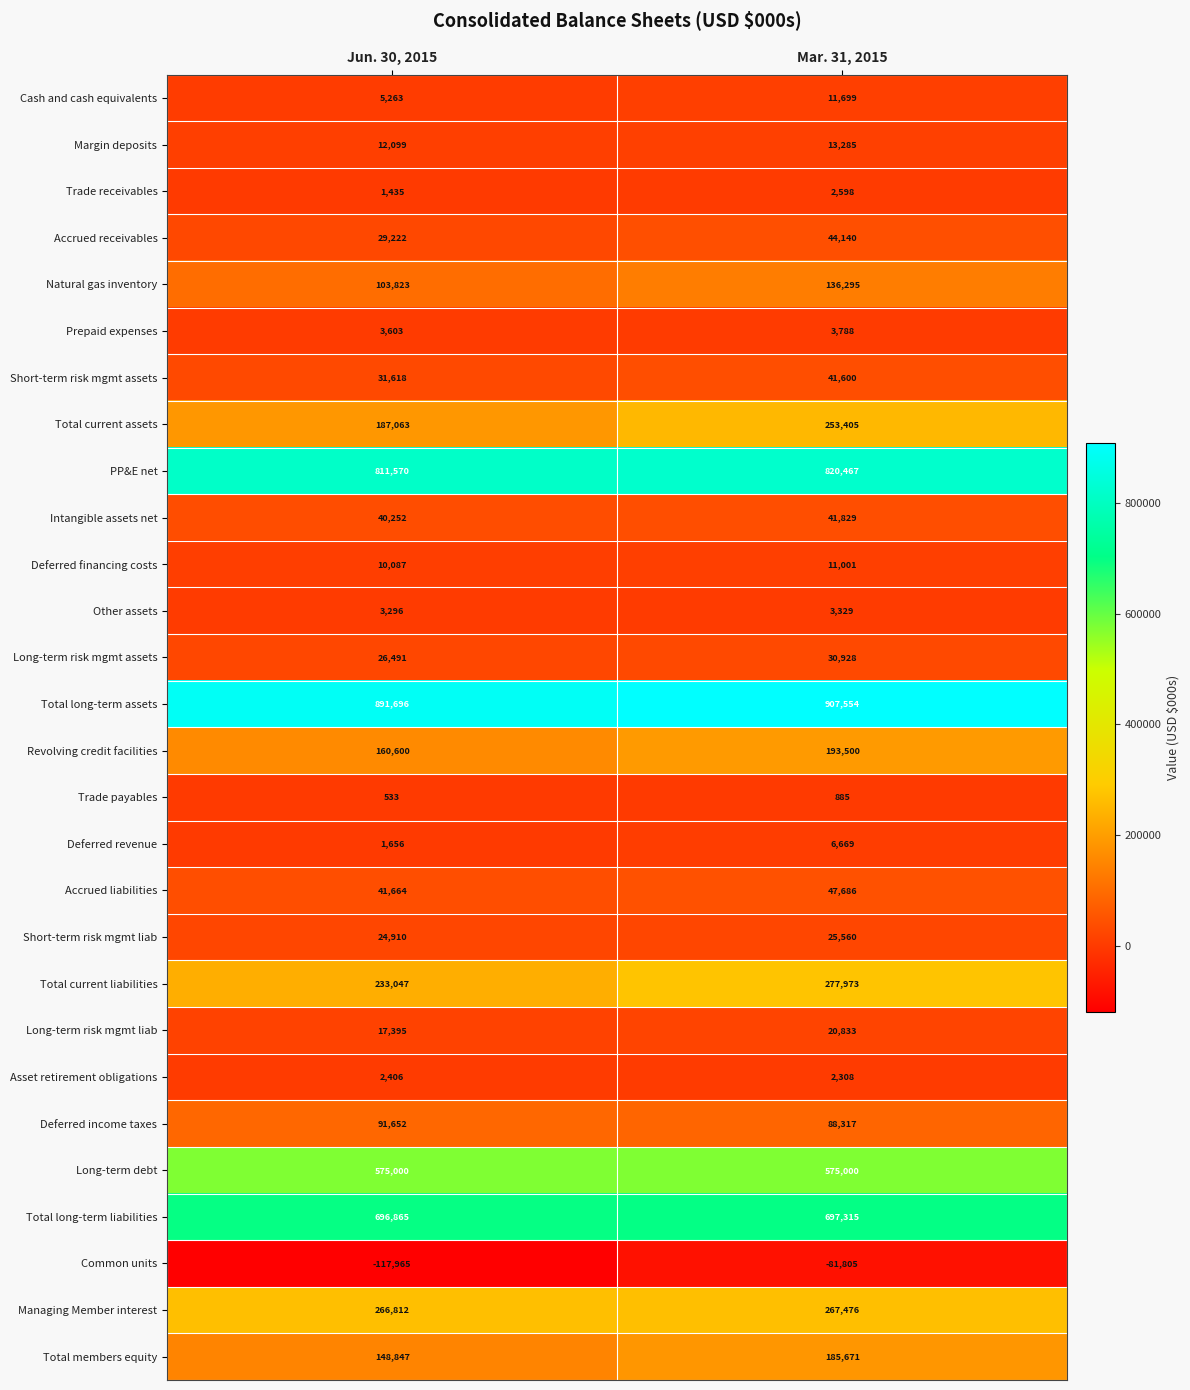

The Long-term risk mgmt liab series shows 17395 at Jun. 30, 2015. True or false?

True